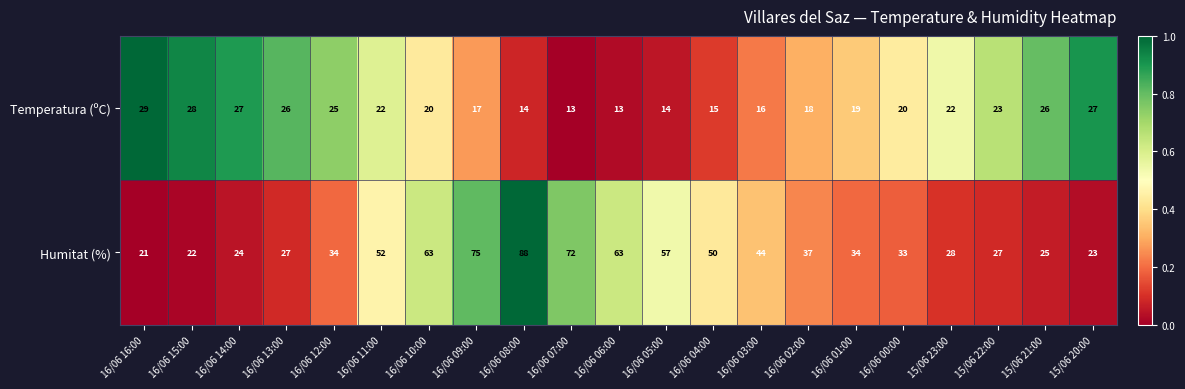

At which category is the sum across all series the highest?

16/06 08:00